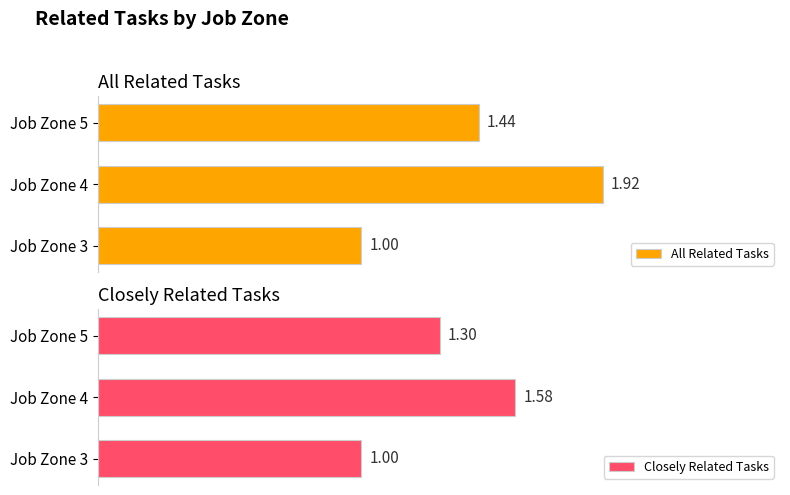

What is the sum of the All Related Tasks values at 2 and 0?

2.4